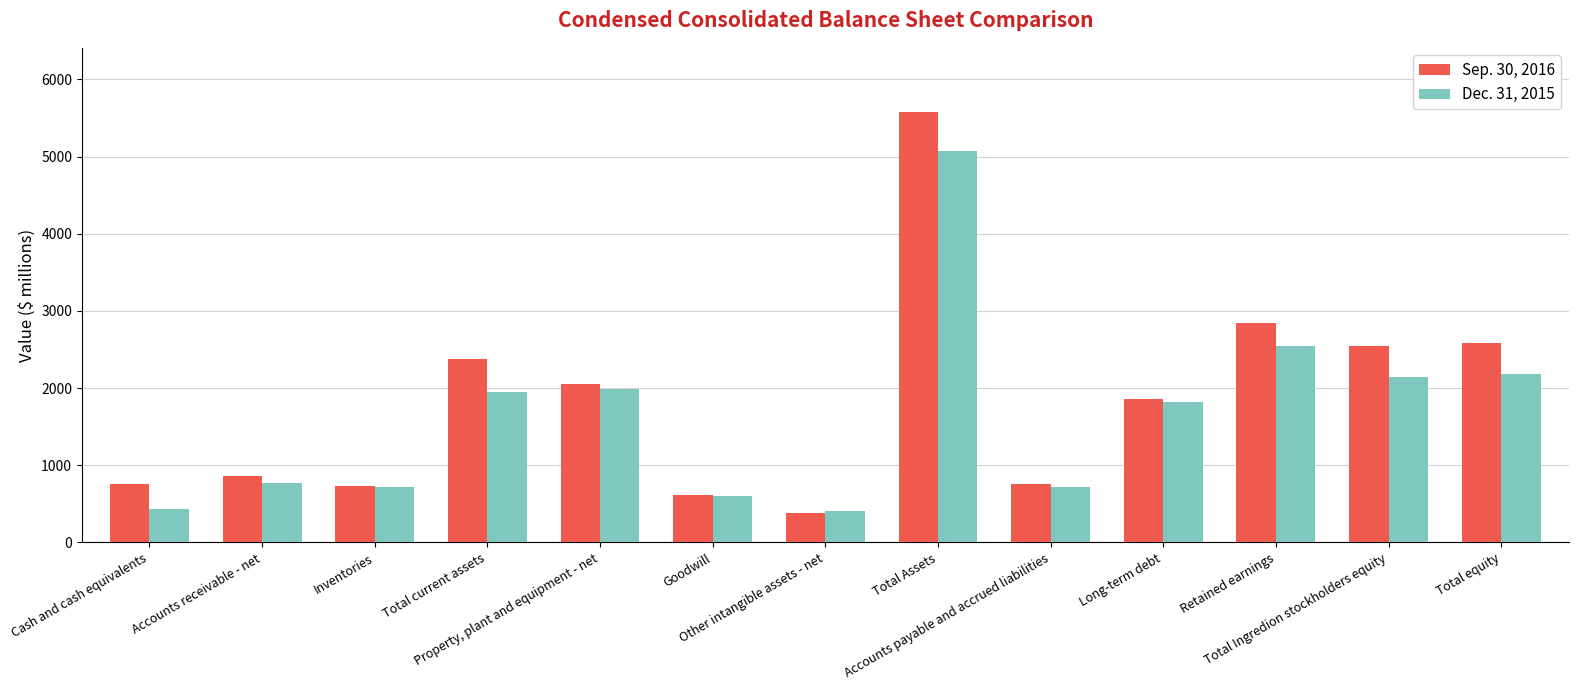

What is the maximum value shown in the chart?

5573